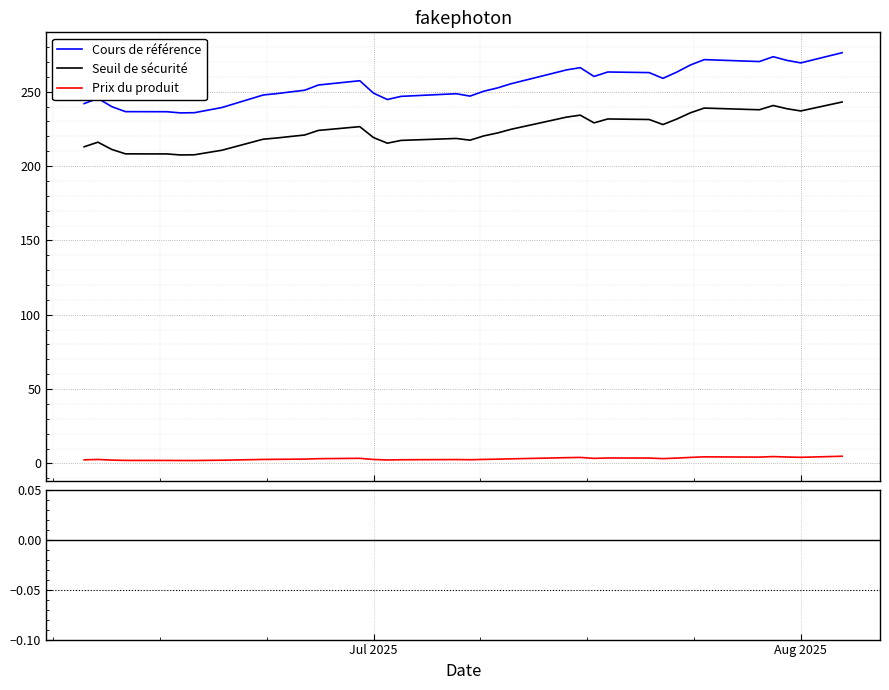

True or false: Seuil de sécurité and Cours de référence intersect in this chart.

False